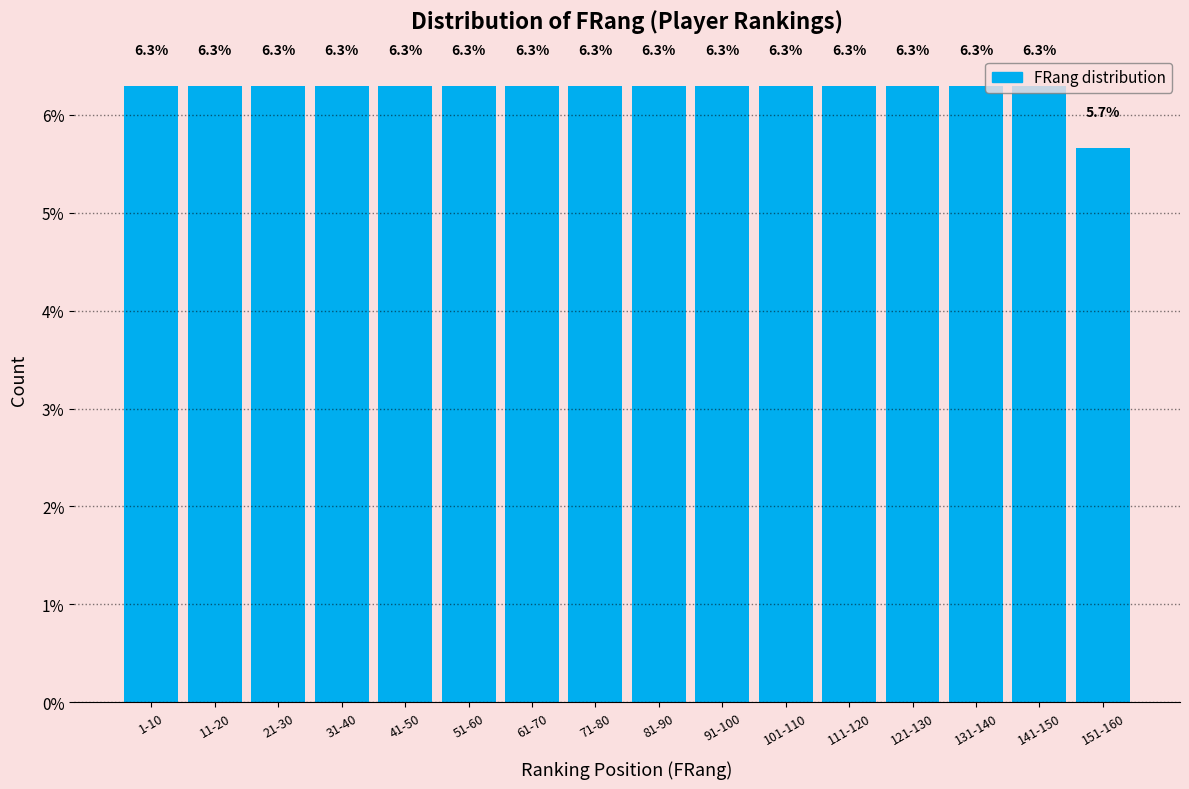

At which label is the value closest to 5?

151-160